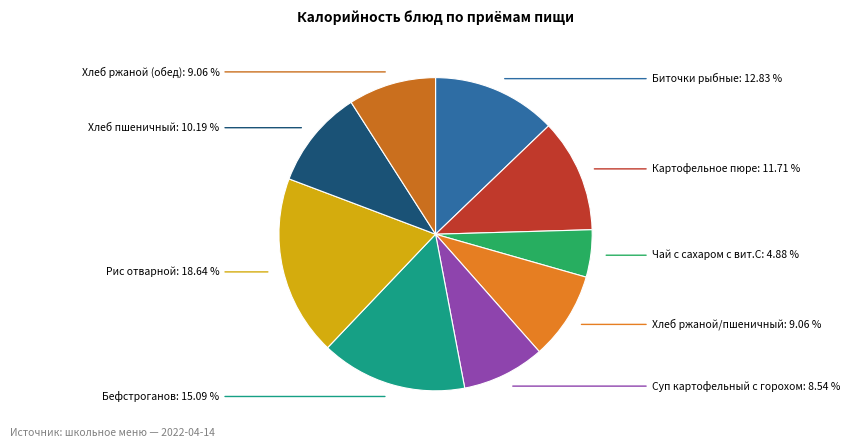

Which category has the biggest portion of the pie?

Рис отварной